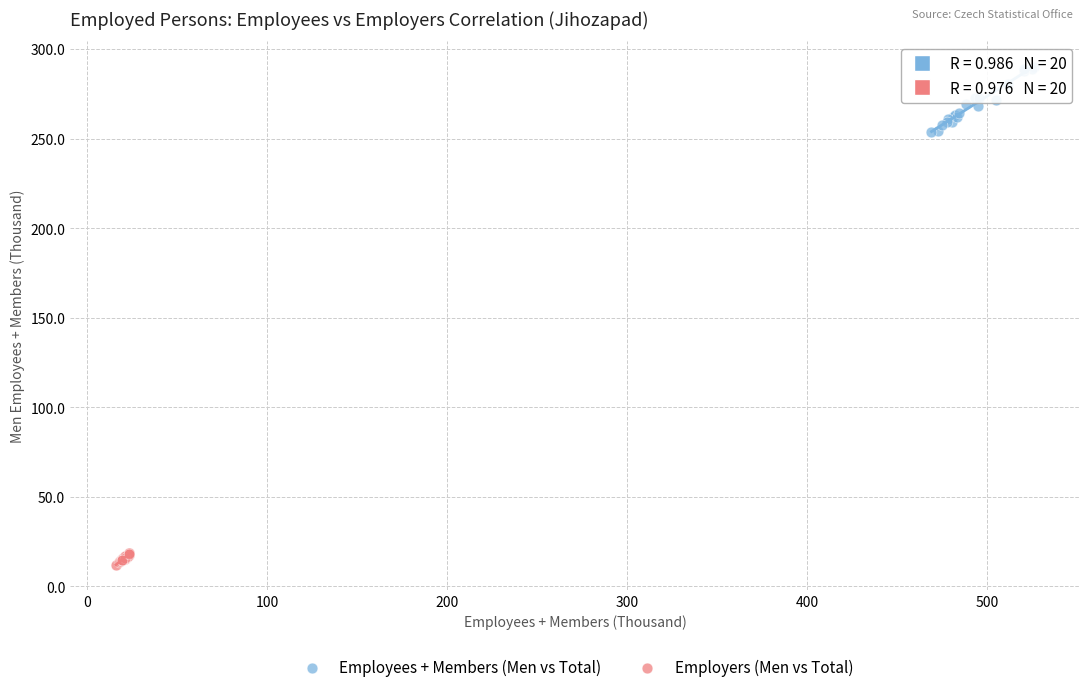

Which series reaches the minimum Y coordinate?

Employers (Men vs Total)